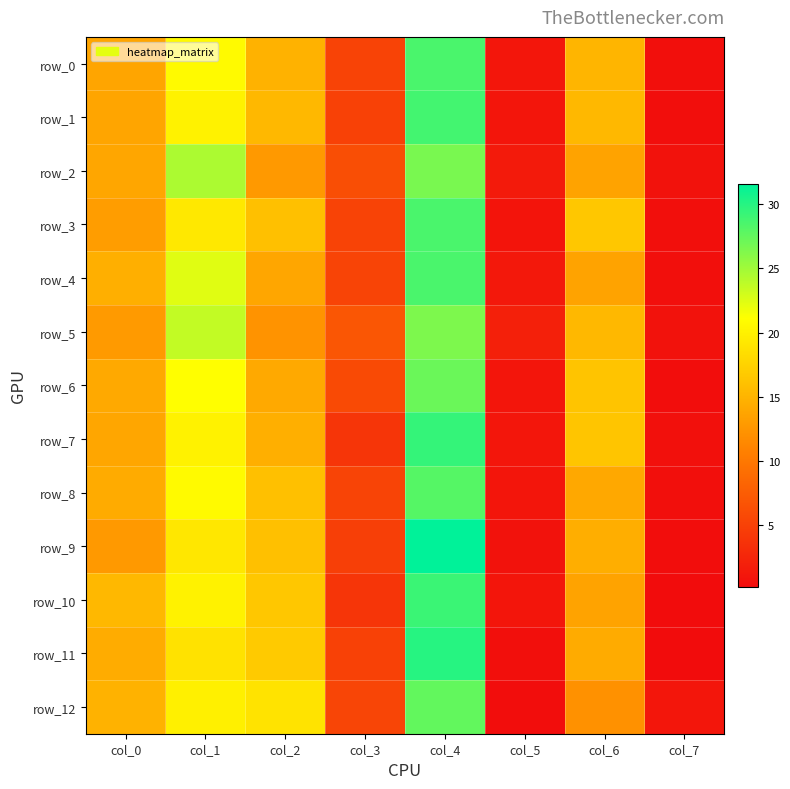

What value does the row_0 series have at col_1?

20.8